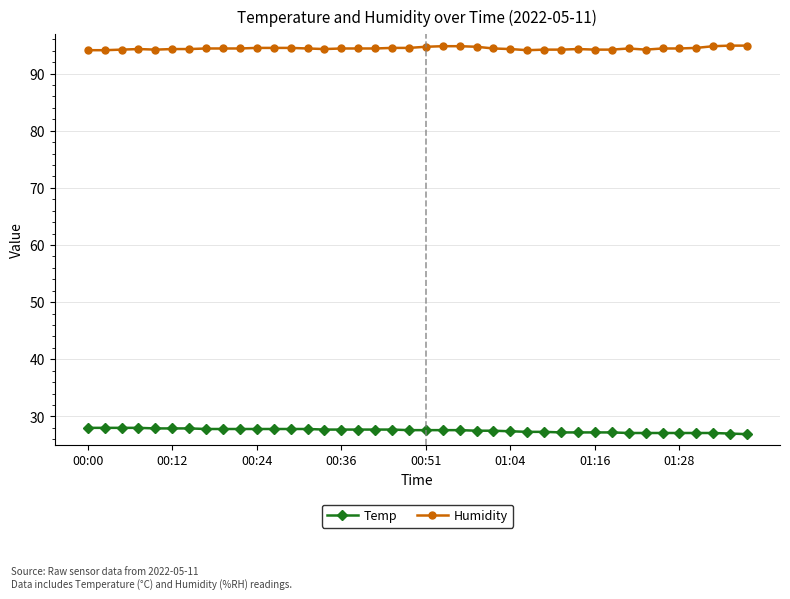

What is the minimum value for Temp?

26.9